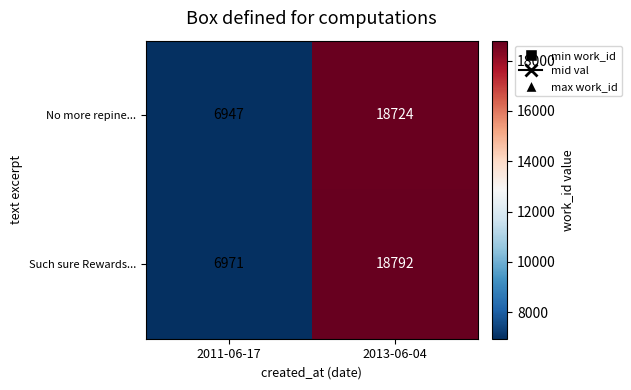

What is the spread (max minus min) of values at 2013-06-04?

68